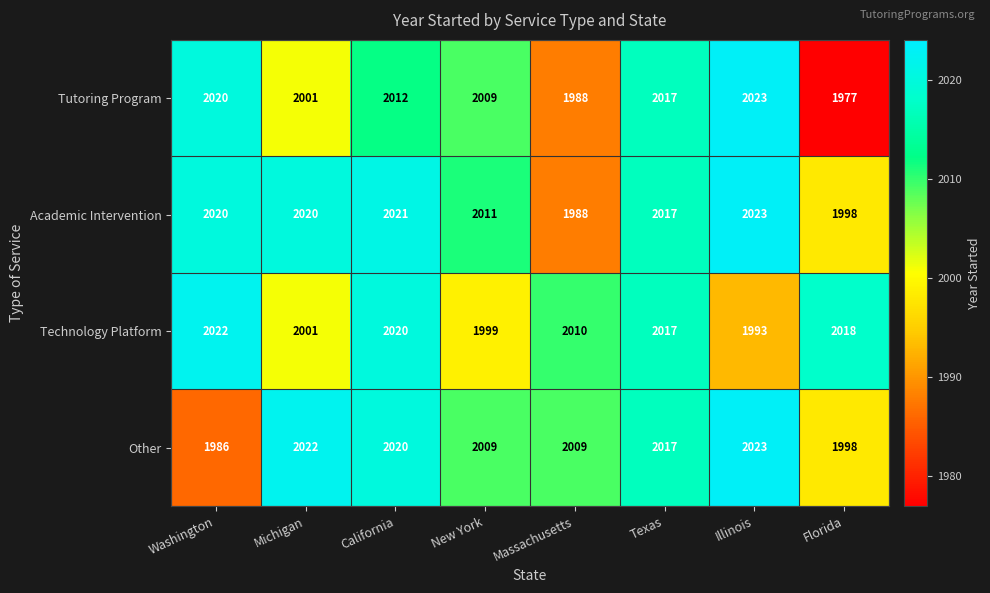

At which category does the chart reach its minimum across all series?

Florida